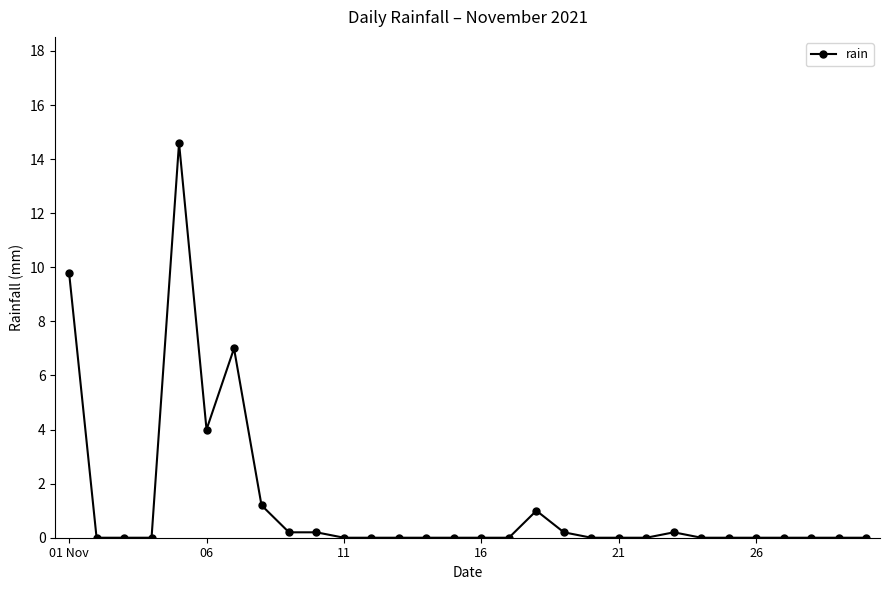

True or false: there are more than 2 points higher than both neighbors.

True